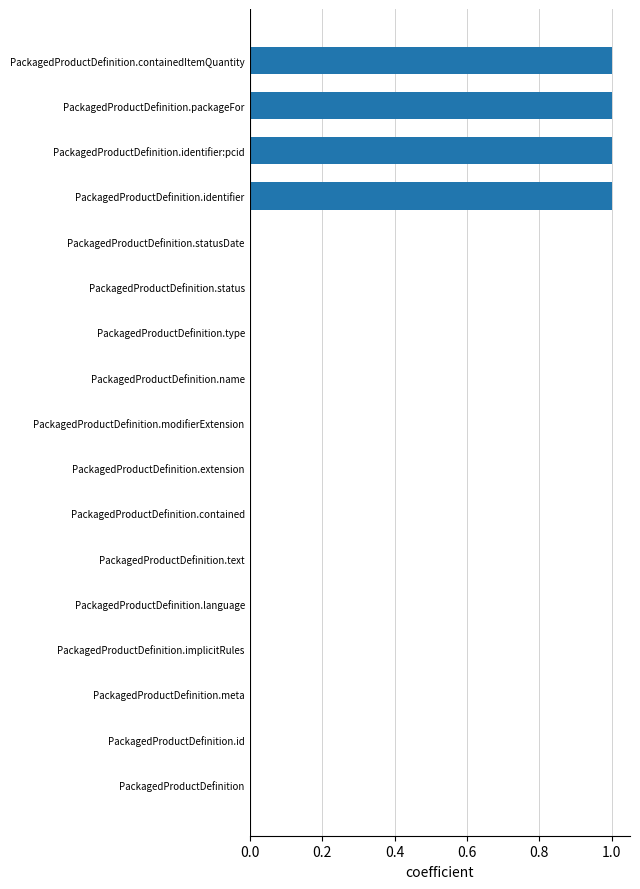

Which has a higher value, PackagedProductDefinition.identifier or PackagedProductDefinition.language?

PackagedProductDefinition.identifier